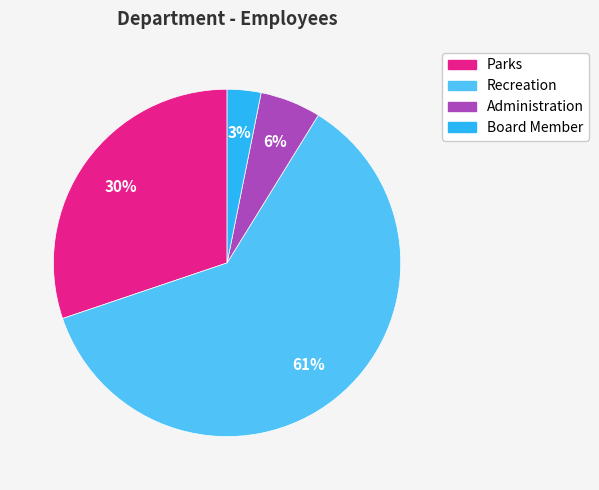

Is there any slice that represents more than half of the pie?

Yes